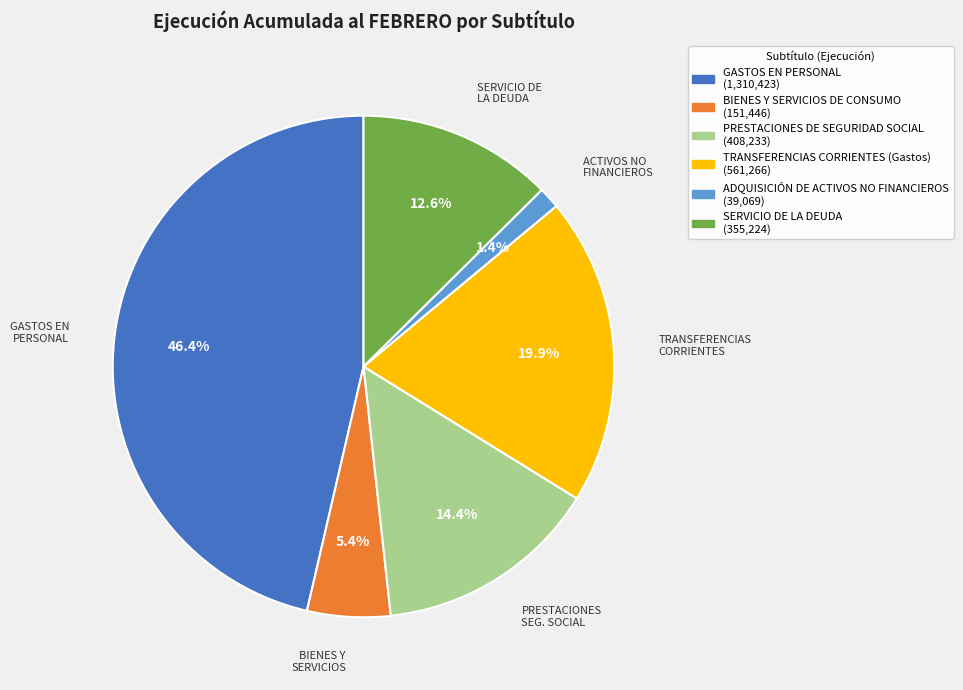

To the nearest percent, what portion does BIENES Y SERVICIOS DE CONSUMO represent?

5%